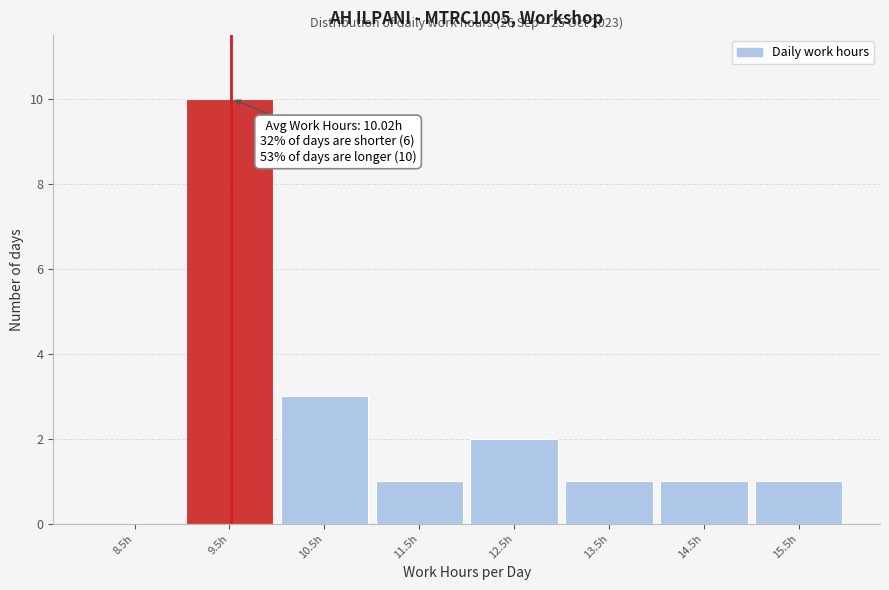

Reading right to left, list all the values displayed in this chart.

15.5h=1	14.5h=1	13.5h=1	12.5h=2	11.5h=1	10.5h=3	9.5h=10	8.5h=0